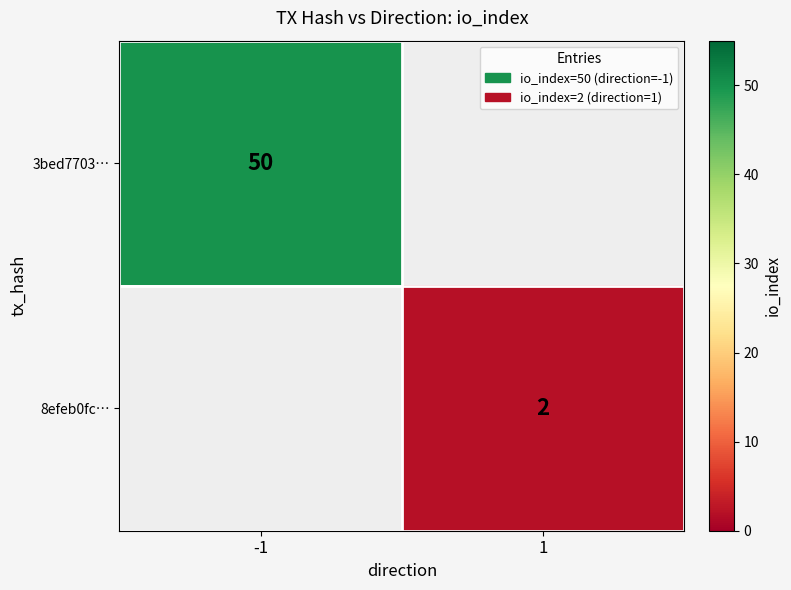

At which category does the chart reach its peak across all series?

-1